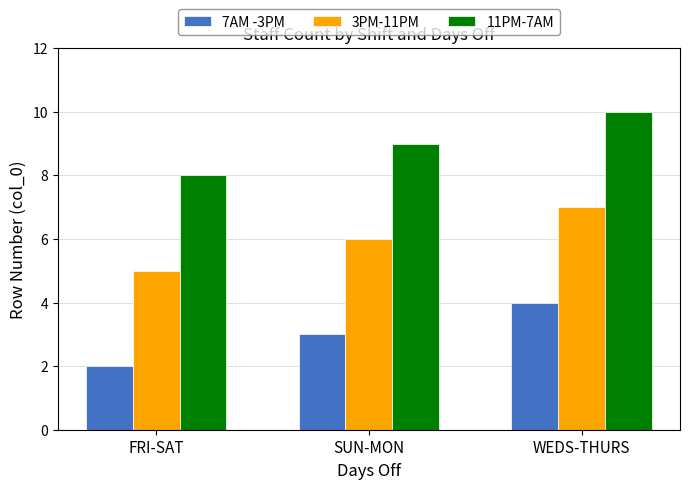

At which category is the sum across all series the highest?

WEDS-THURS